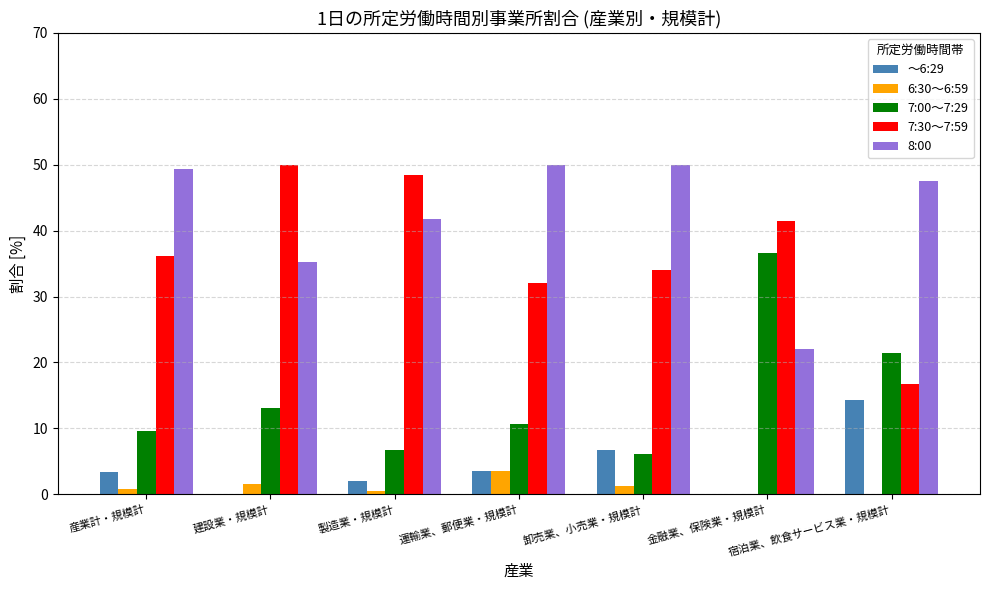

Which category has the highest value in the 6:30～6:59 series?

運輸業、郵便業・規模計